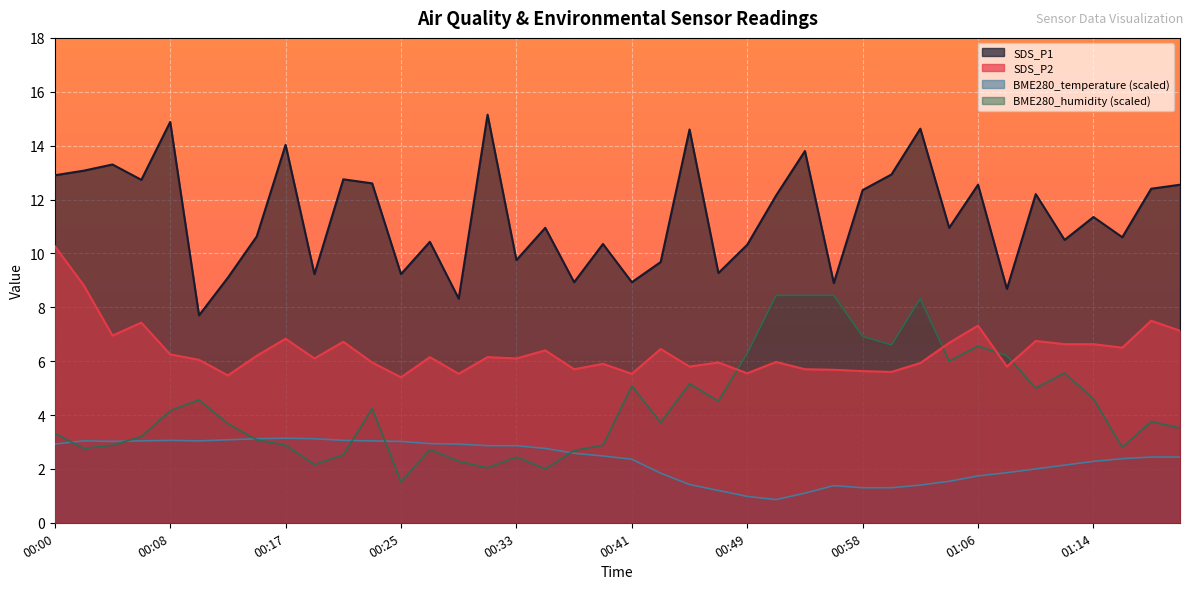

Count the number of categories in the chart.

40